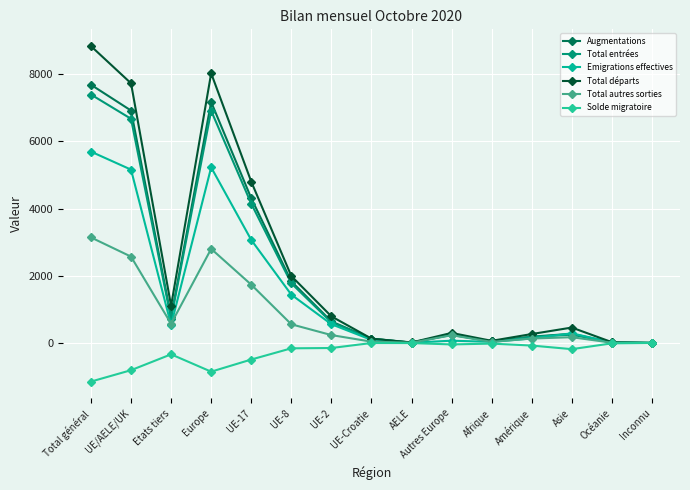

What is the label of the 11th point from the right?

UE-17